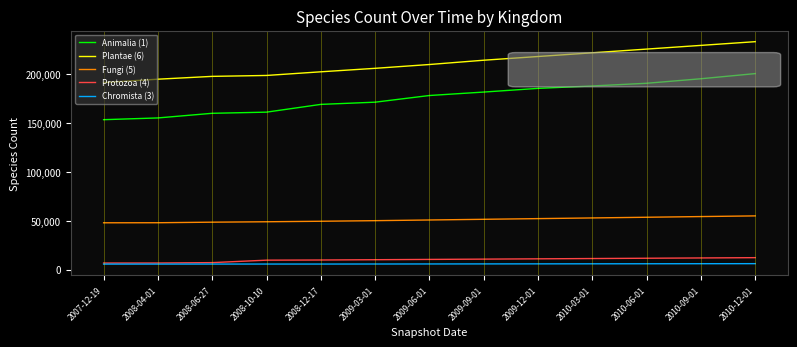

The value of Animalia (1) at 2009-03-01 is 264545. True or false?

False